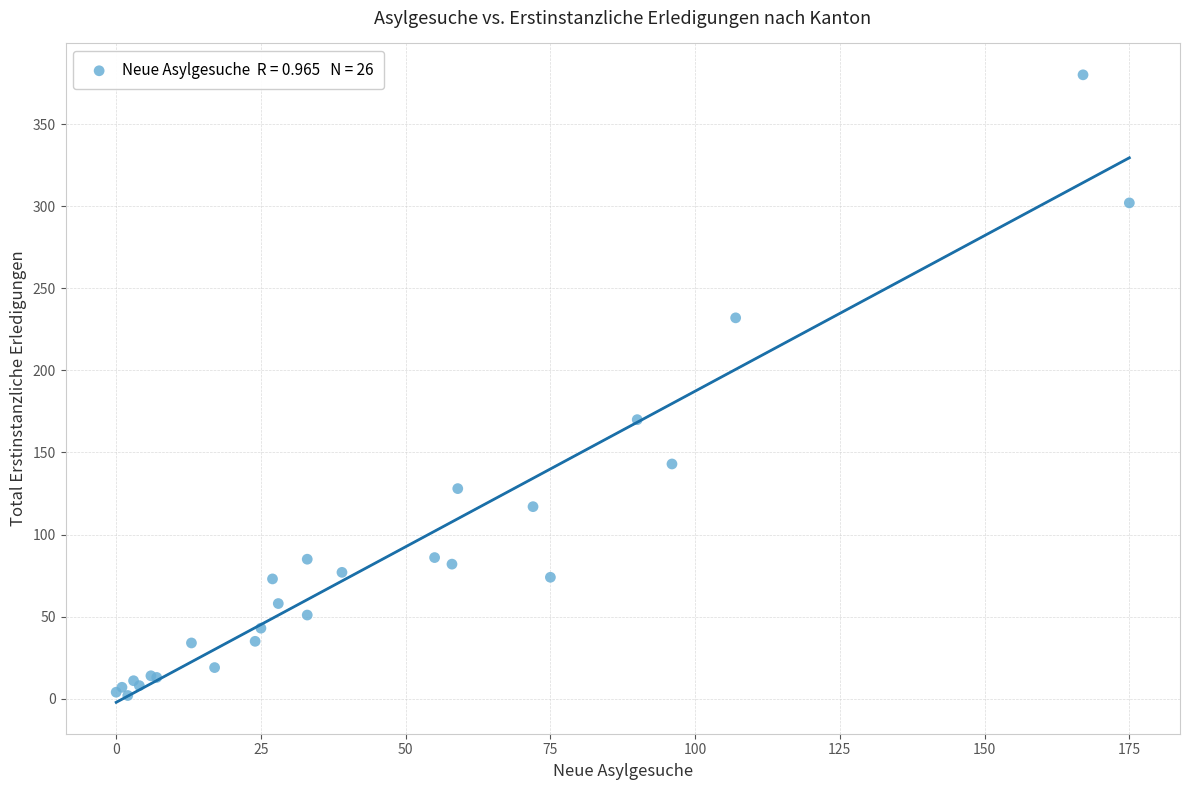

What Y value in the scatter plot is closest to 191?

170